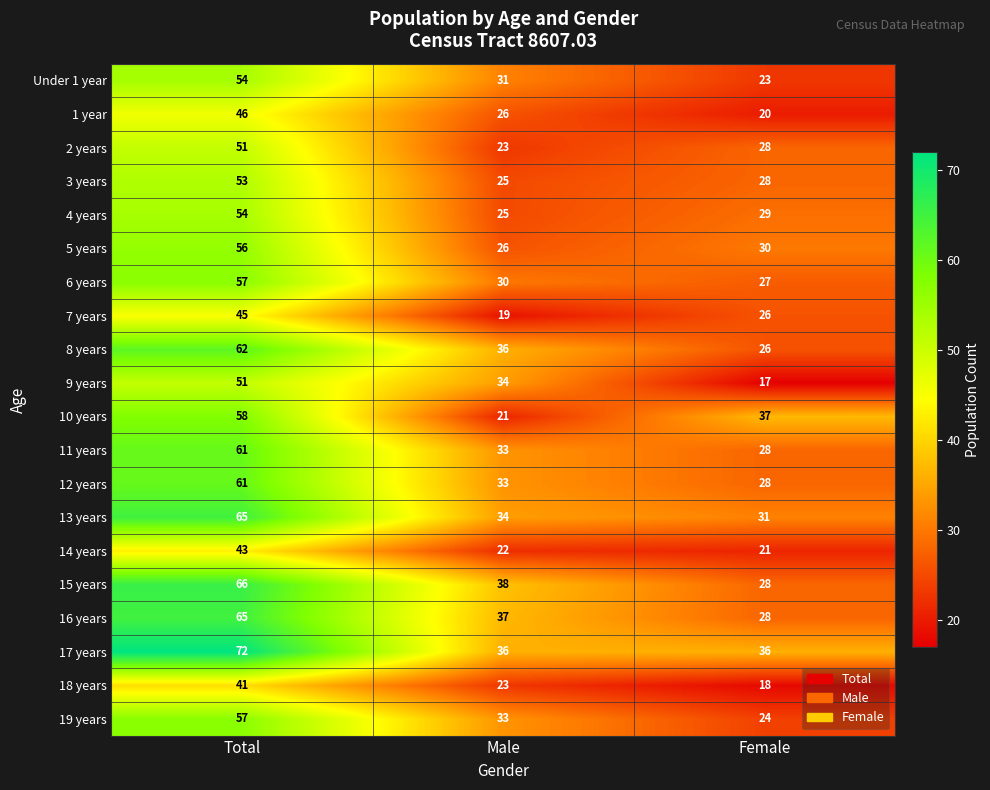

Is it true that 12 years equals 50 at Female?

False